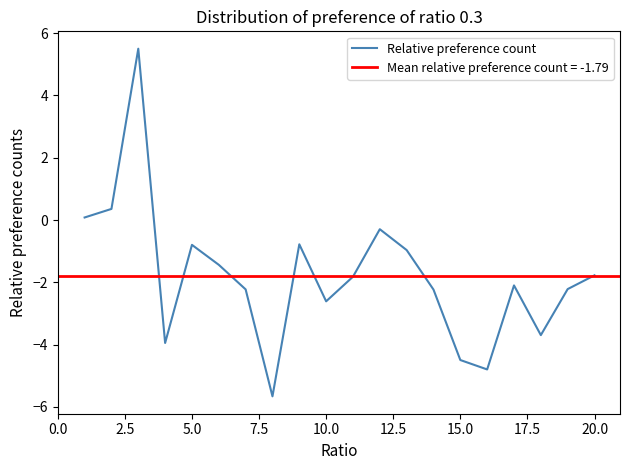

What is the maximum value for Relative preference count?

5.5